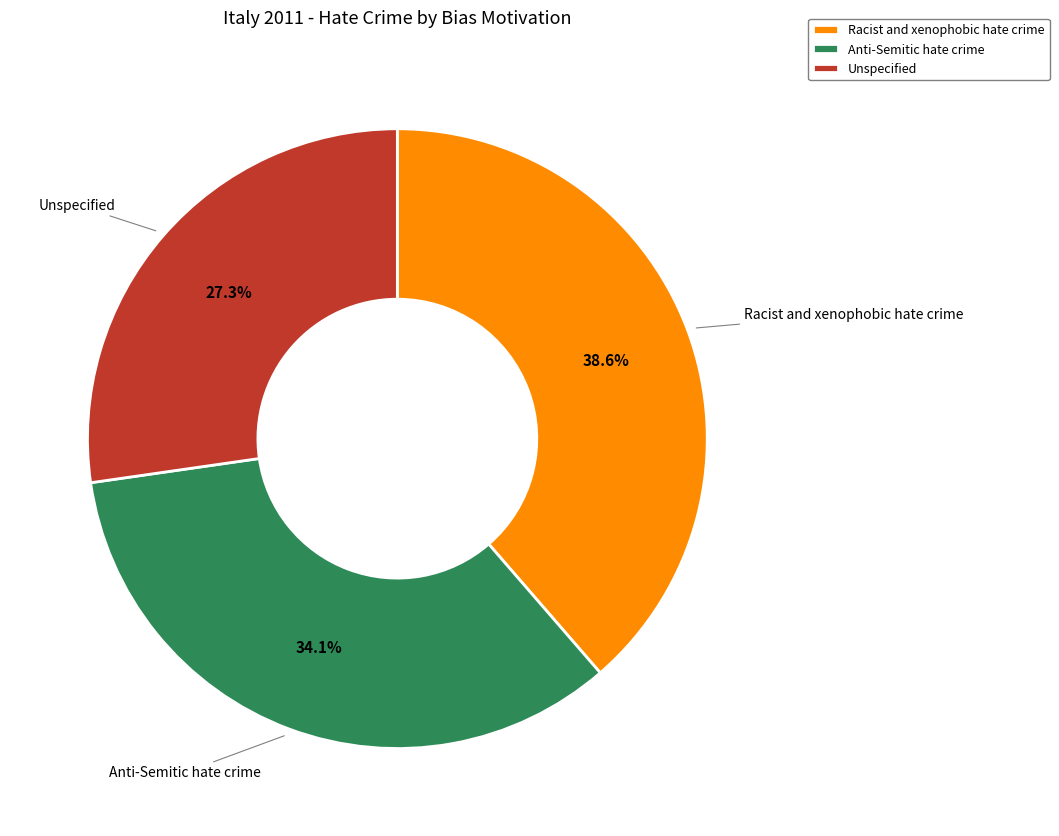

How much of the chart is everything except Unspecified?

72.7%